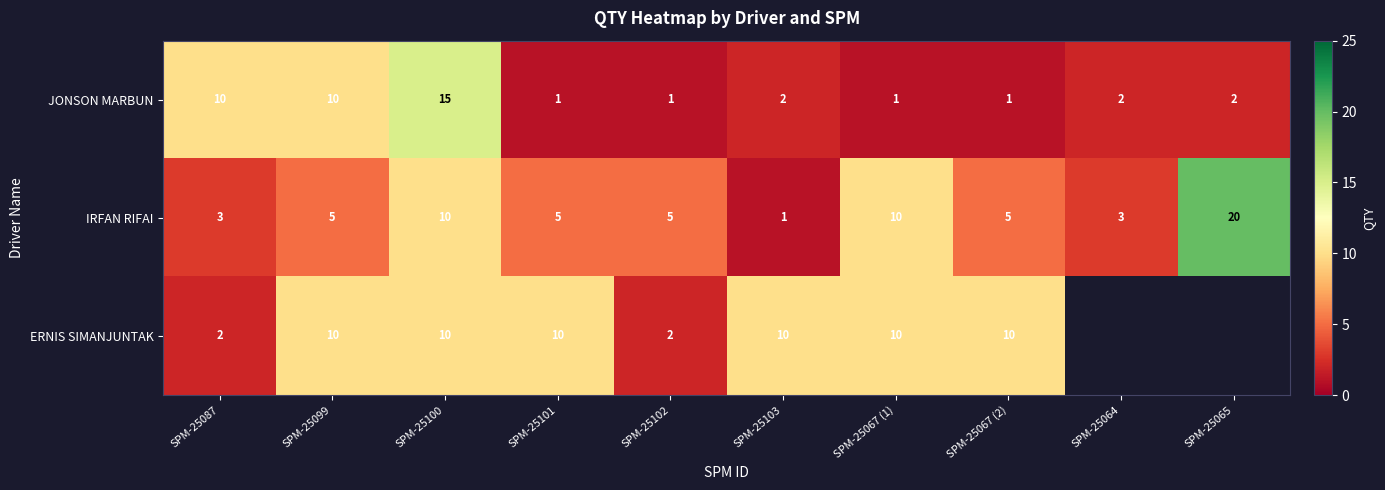

What is the difference between the highest and lowest values at SPM-25065?

18.0